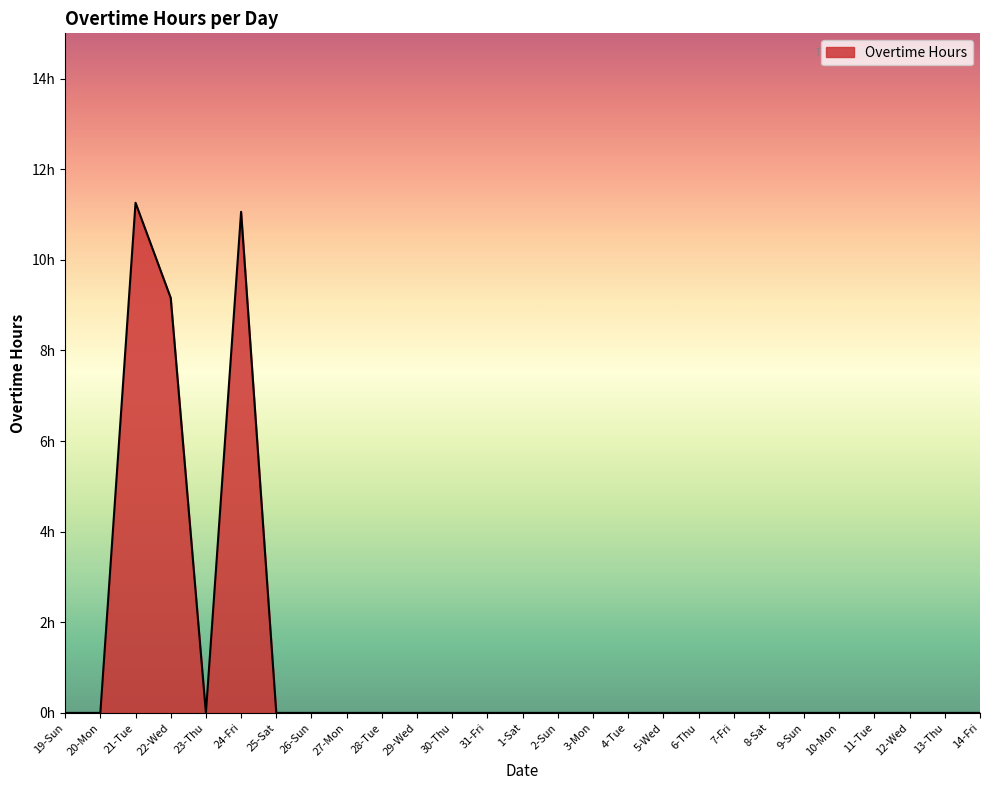

Is it true that the value at 28-Tue is 0.0?

True